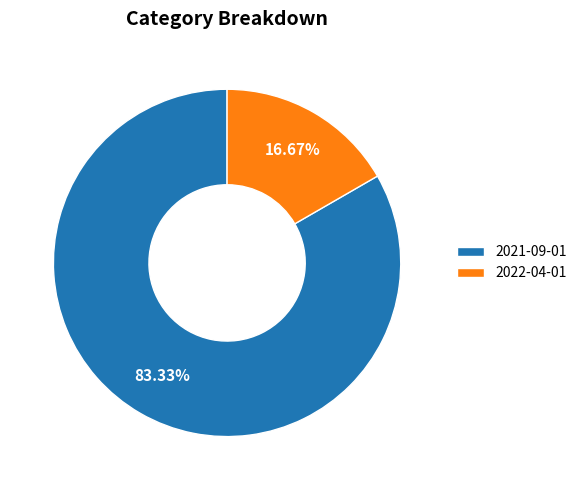

Combined, do 2022-04-01 and 2021-09-01 account for over 50%?

Yes